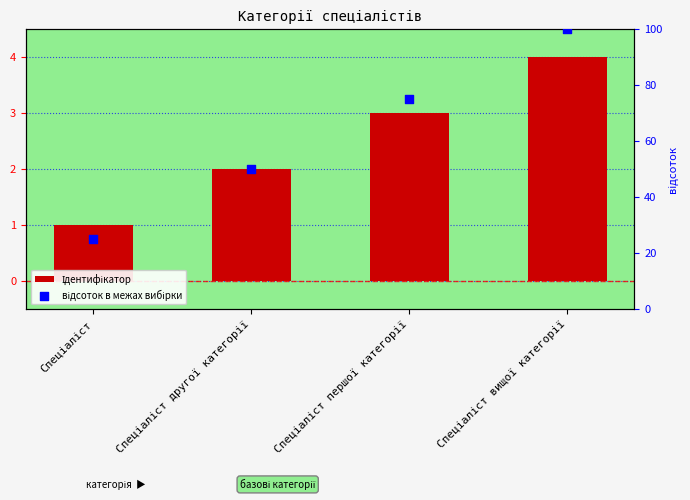

Is the value of Ідентифікатор at Спеціаліст другої категорії greater than the value of відсоток в межах вибірки at Спеціаліст першої категорії?

No